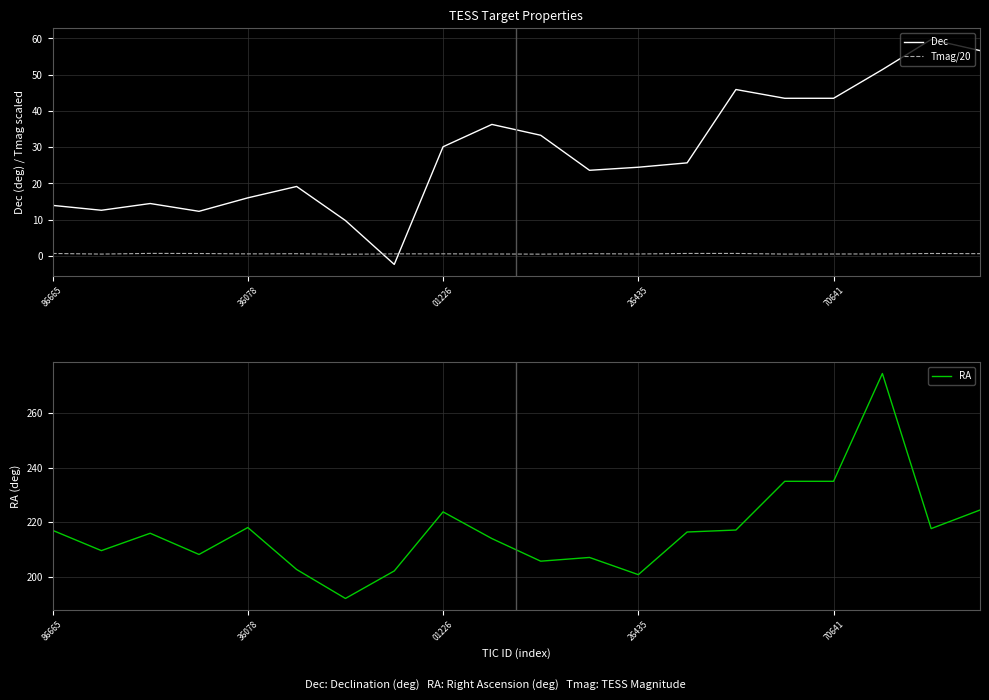

True or false: RA and Dec intersect in this chart.

False